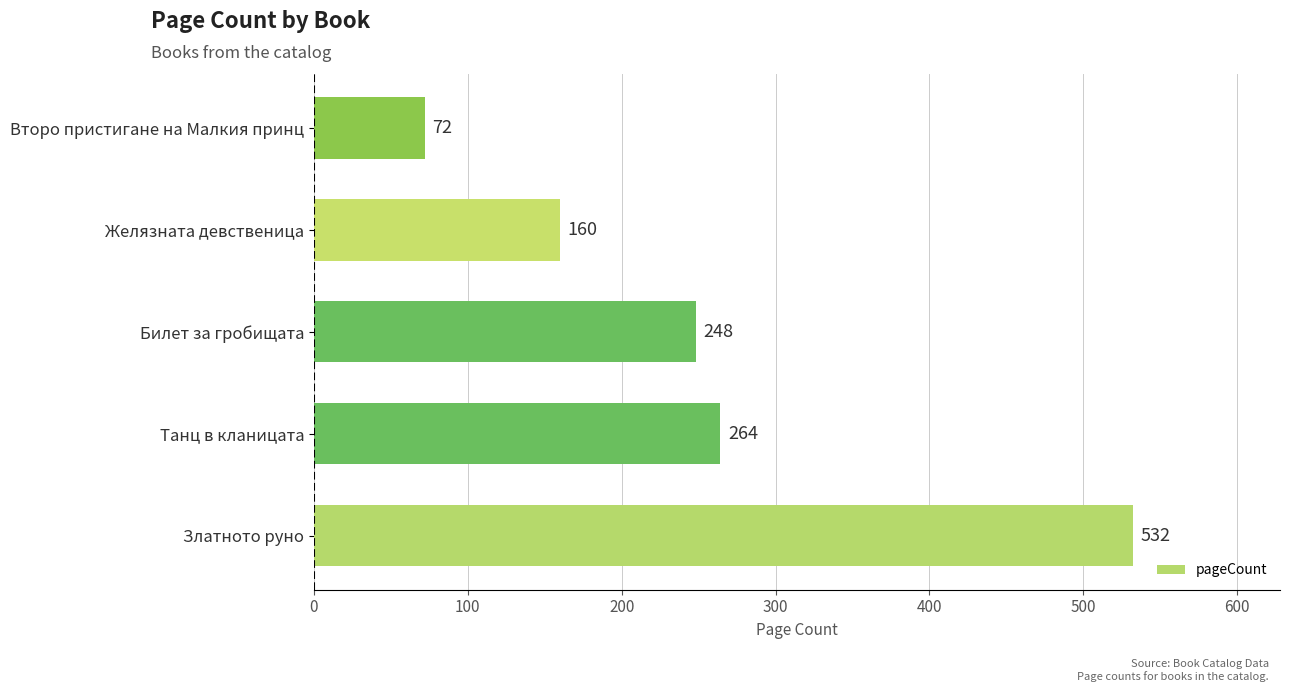

Are the bars horizontal?

Yes